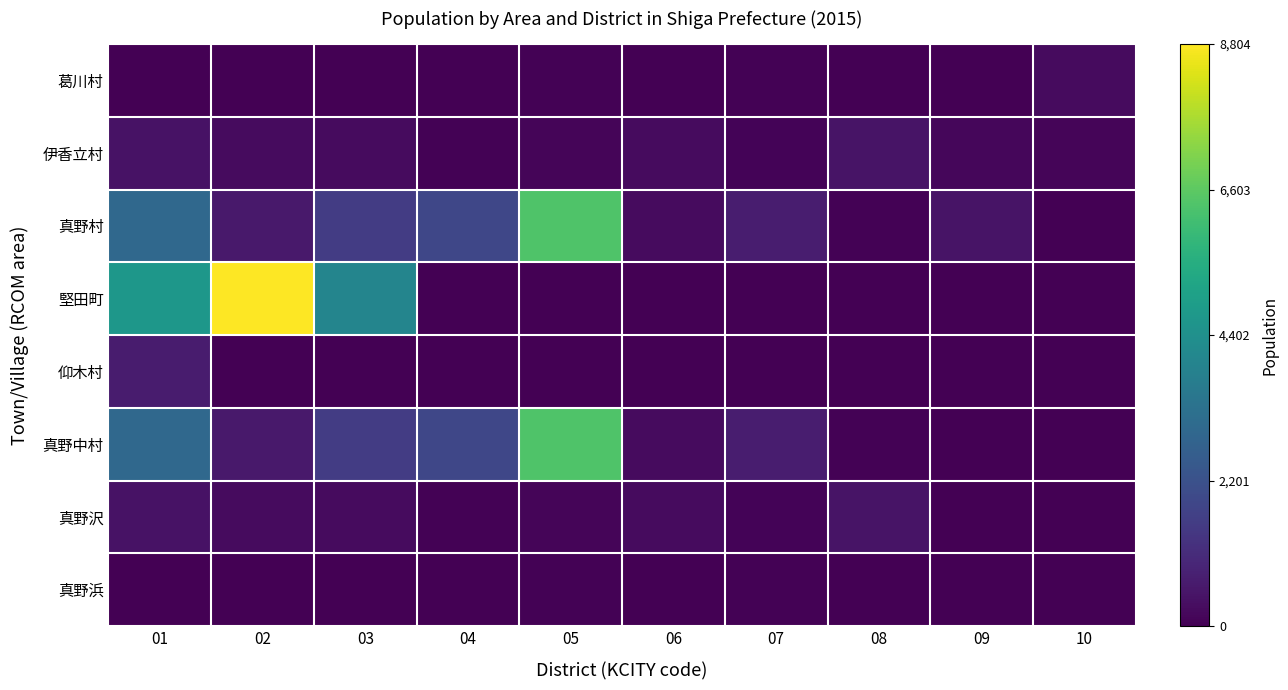

Count the number of categories in the chart.

10